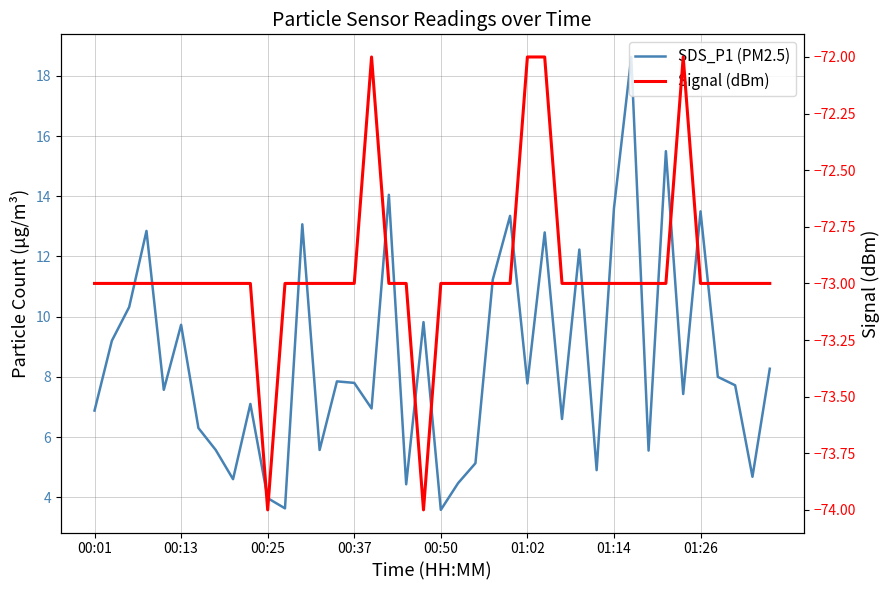

Which series has the largest total across all categories?

SDS_P1 (PM2.5)